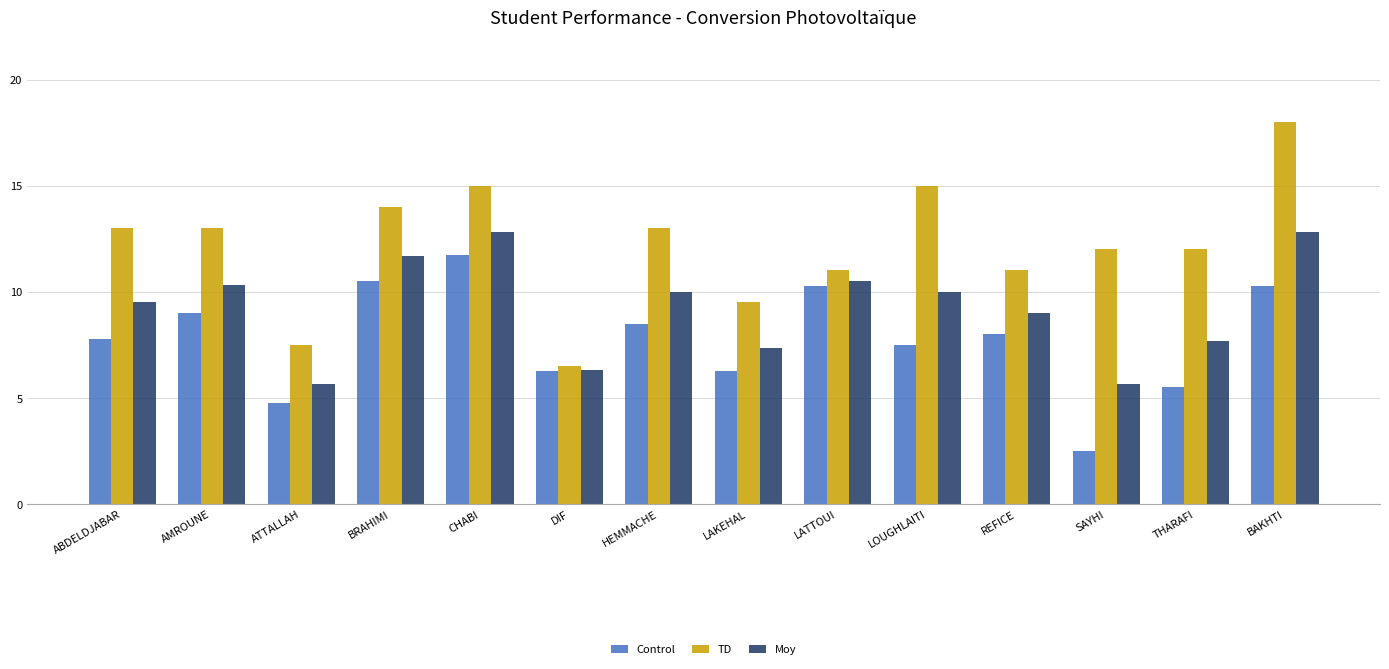

Rank the series by their maximum value, from highest to lowest.

TD, Moy, Control